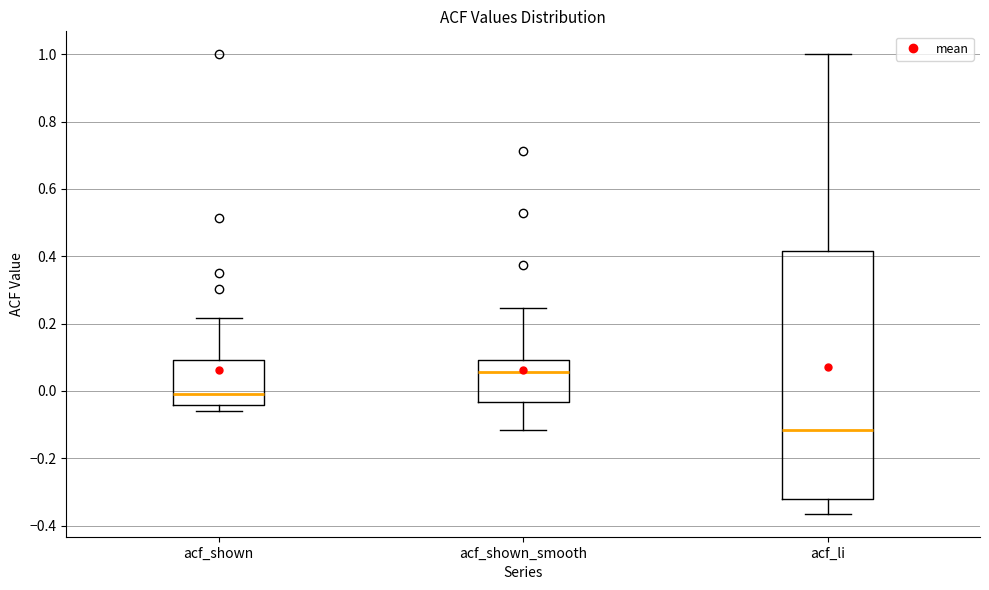

Reading left to right, read every box against the y-axis: the position of its median line, the range the box covers, and the ends of its whiskers. The values are not printed on the chart, so give them approximately, as read against the axis.

acf_shown: median 0.00, box -0.04 to 0.10, whiskers -0.06 to 0.22
acf_shown_smooth: median 0.06, box -0.04 to 0.10, whiskers -0.12 to 0.24
acf_li: median -0.12, box -0.32 to 0.42, whiskers -0.36 to 1.00